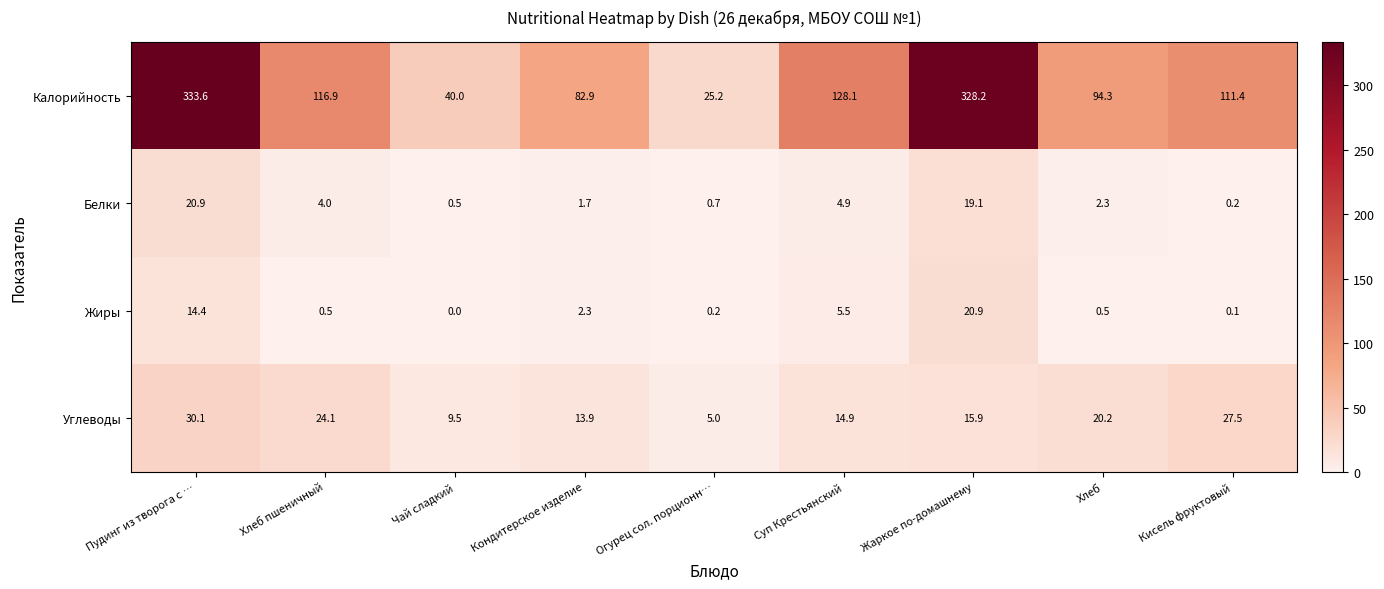

At which category is the sum across all series the highest?

Пудинг из творога с …